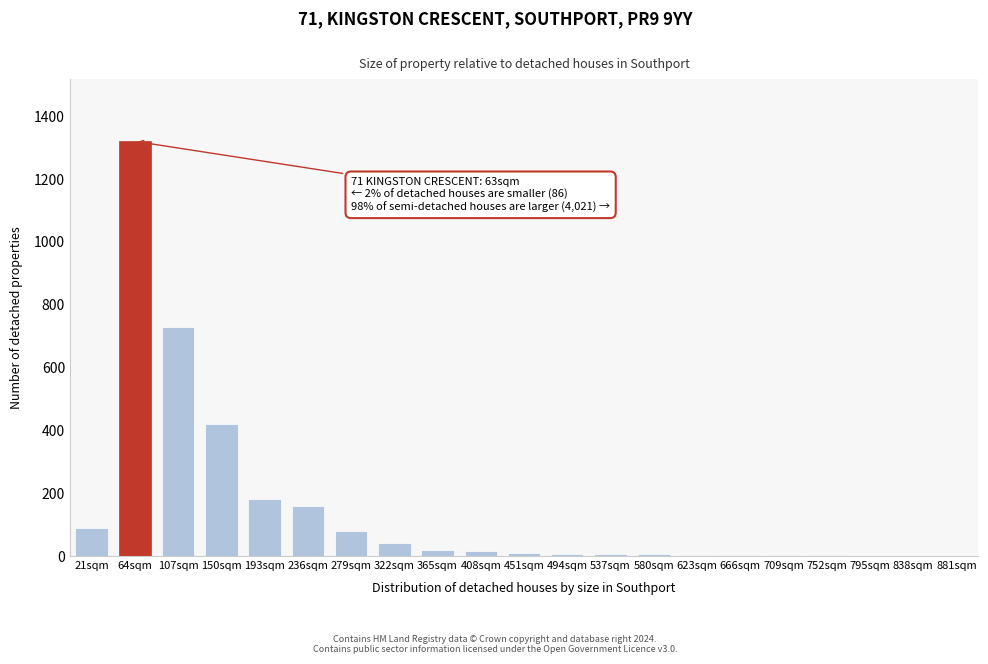

What is the maximum value shown in the chart?

1320